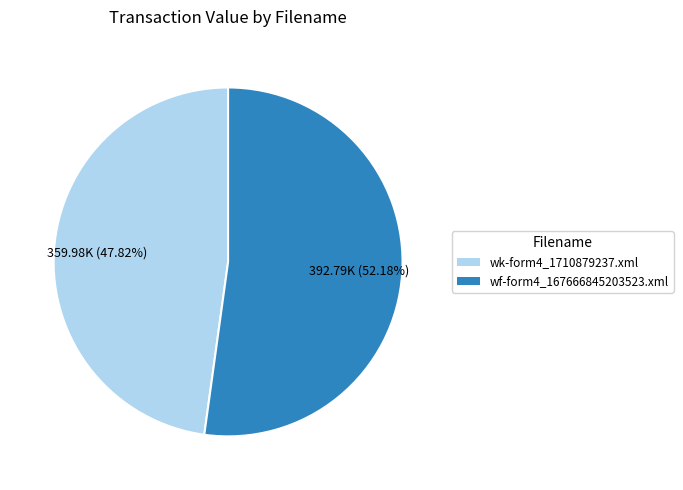

What is the smallest slice in the pie chart?

wk-form4_1710879237.xml